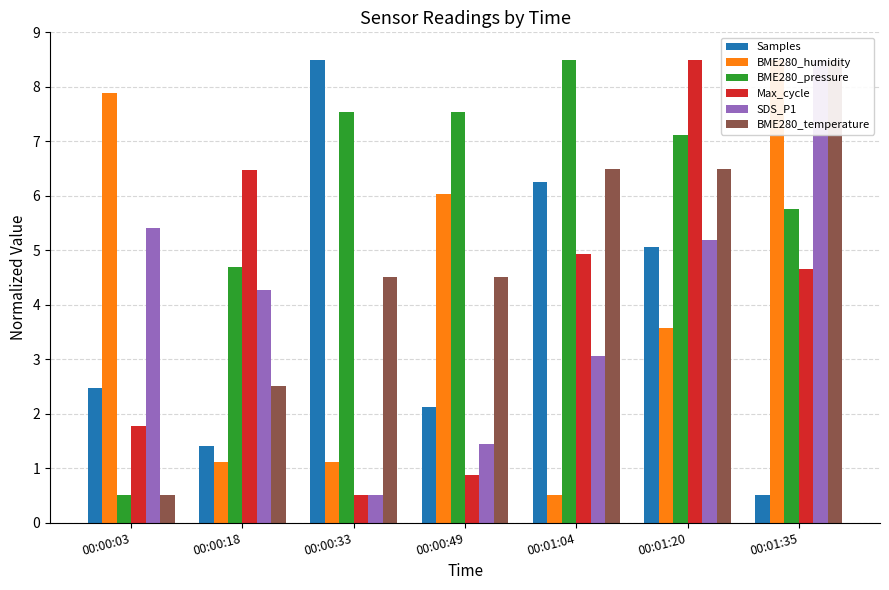

Rank the series by their maximum value, from highest to lowest.

Samples, BME280_humidity, BME280_pressure, Max_cycle, SDS_P1, BME280_temperature